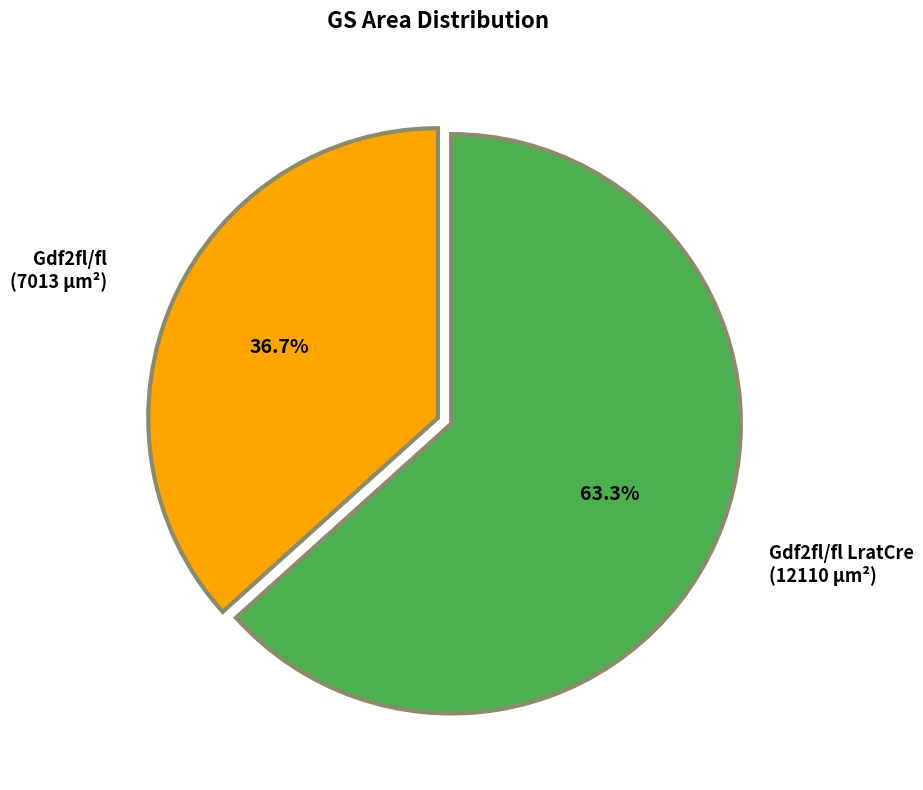

Is there any slice that represents more than half of the pie?

Yes